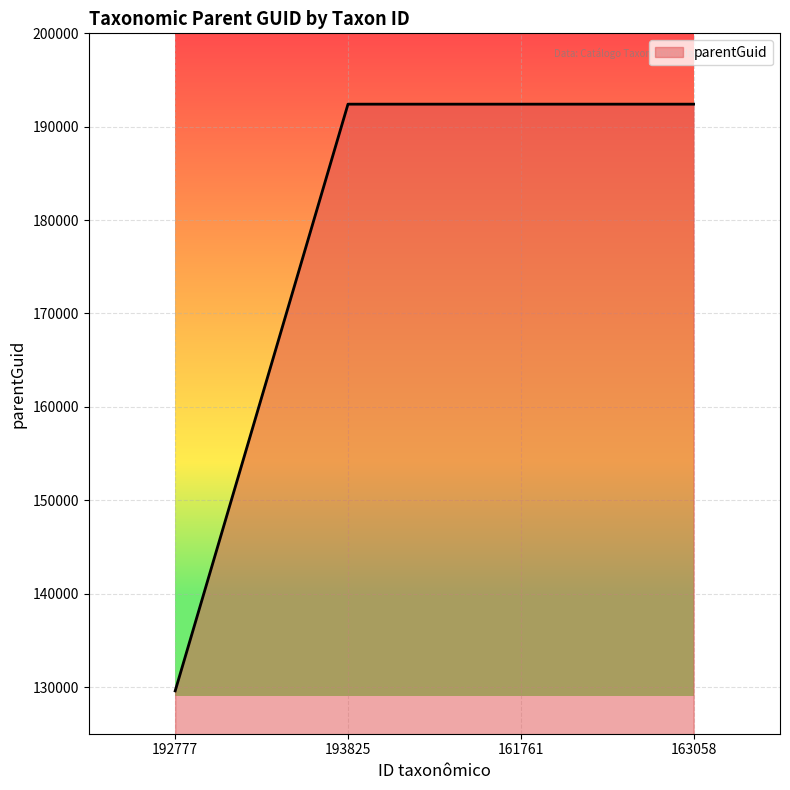

Approximately how many times larger is the value at 161761 compared to 163058?

1.0